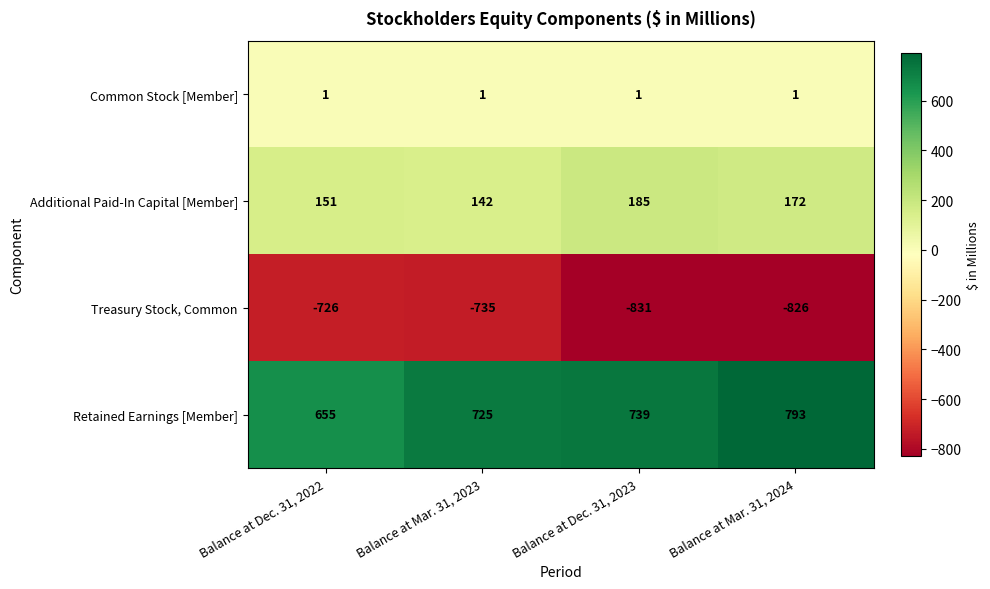

What is the sum of the Treasury Stock, Common values at Balance at Dec. 31, 2023 and Balance at Mar. 31, 2024?

-1657